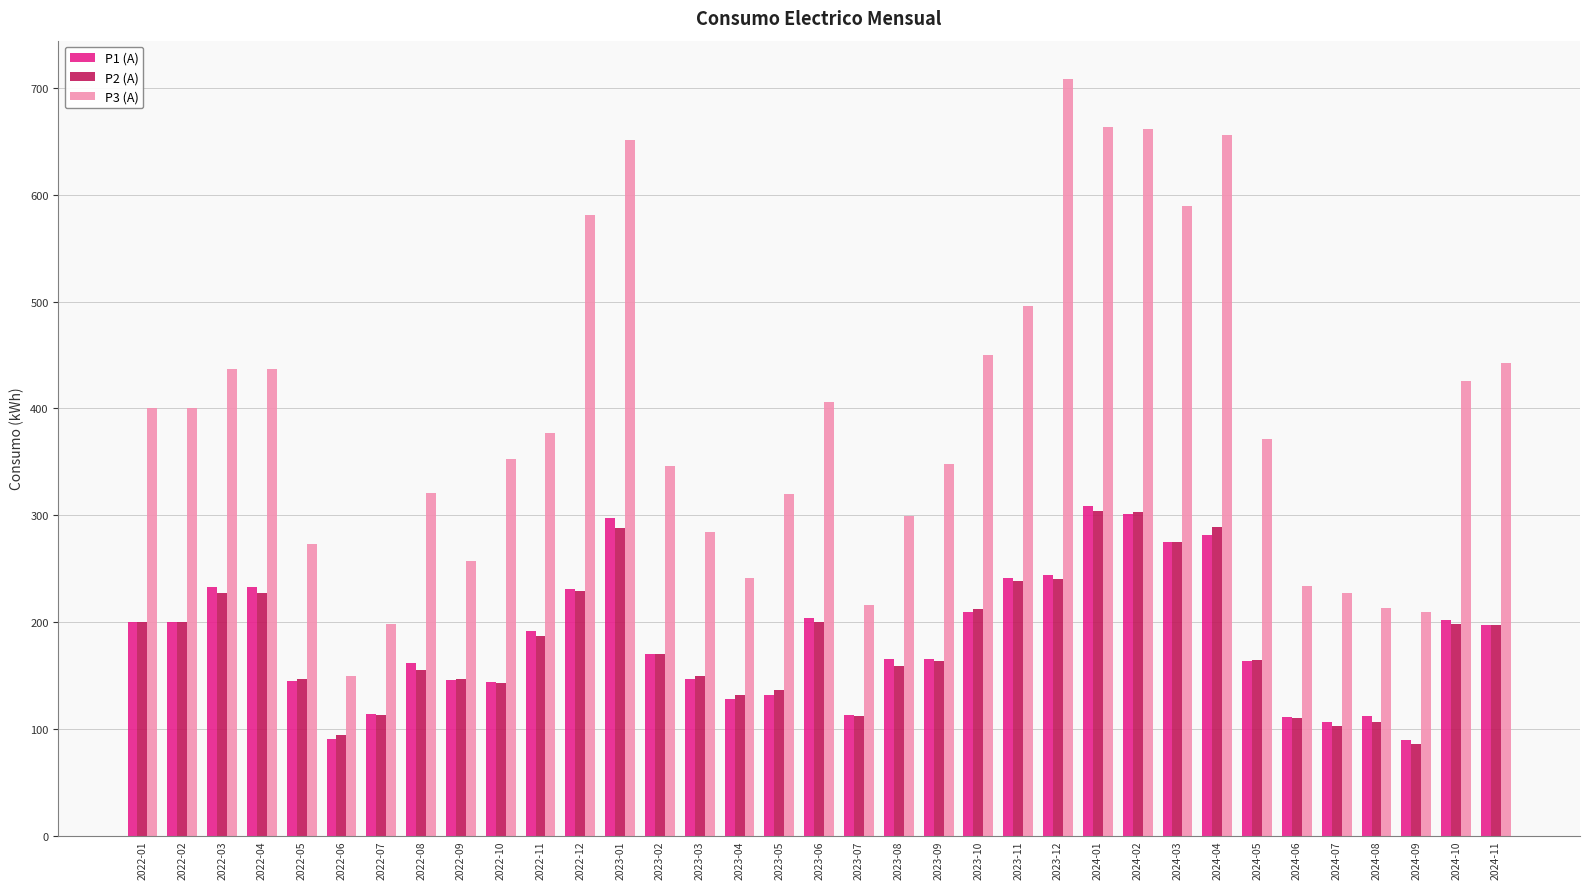

Which series has the largest total across all categories?

P3 (A)